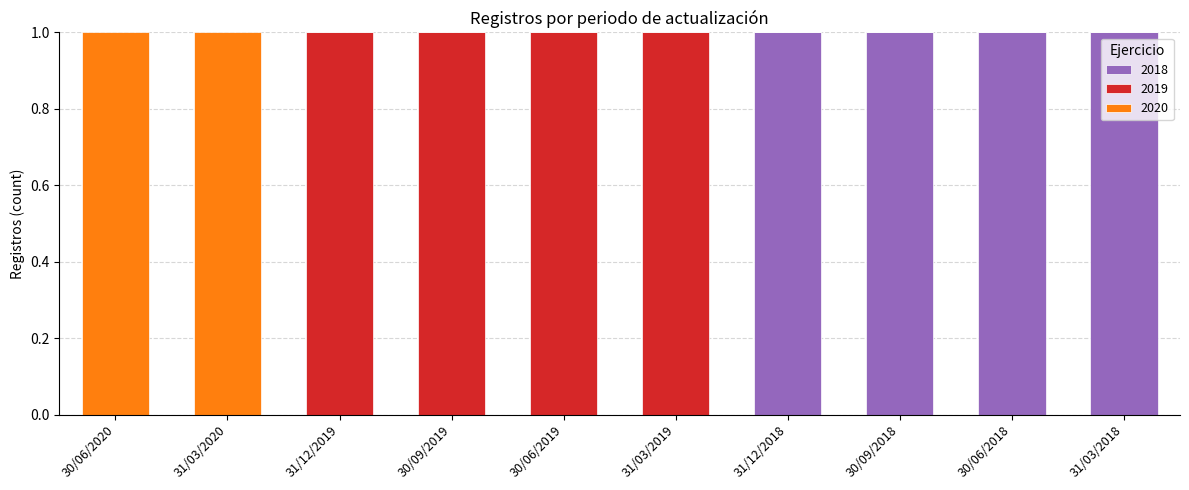

What is the sum of all 2018 values?

4